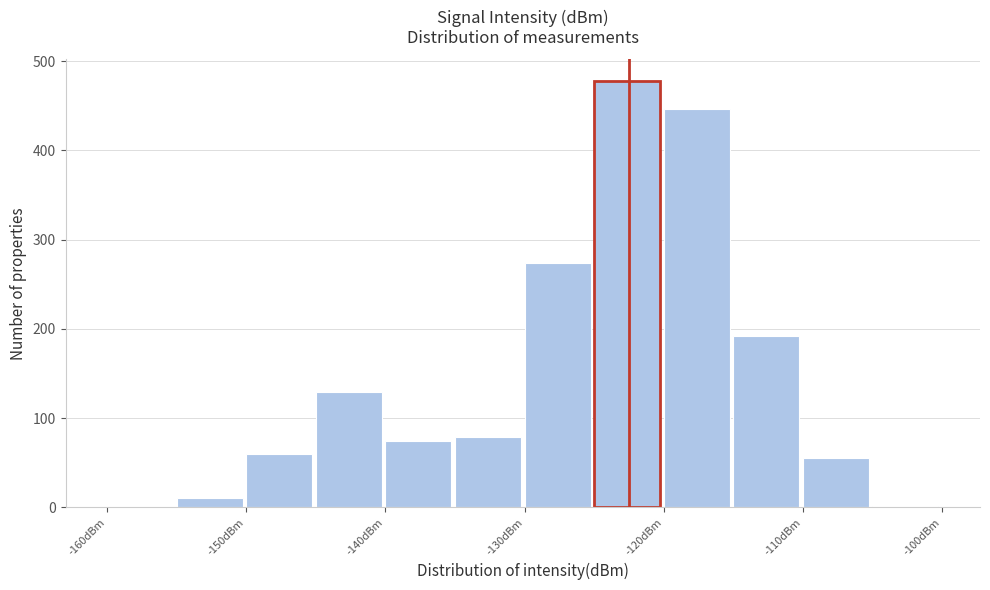

Reading left to right, list every bar in this chart as the range it spans on the x-axis followed by its height. The values are not printed on the chart, so give them approximately, as read against the axis.

-160 to -155: 0
-155 to -150: 10
-150 to -145: 60
-145 to -140: 130
-140 to -135: 70
-135 to -130: 80
-130 to -125: 270
-125 to -120: 480
-120 to -115: 450
-115 to -110: 190
-110 to -105: 60
-105 to -100: under 10